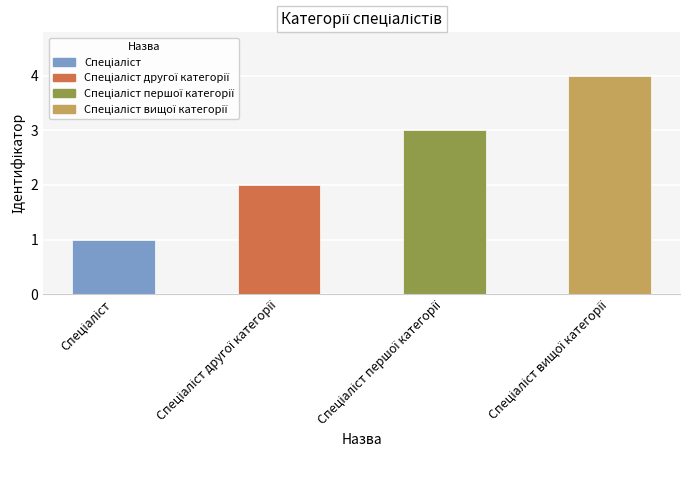

Does the chart contain stacked bars?

No